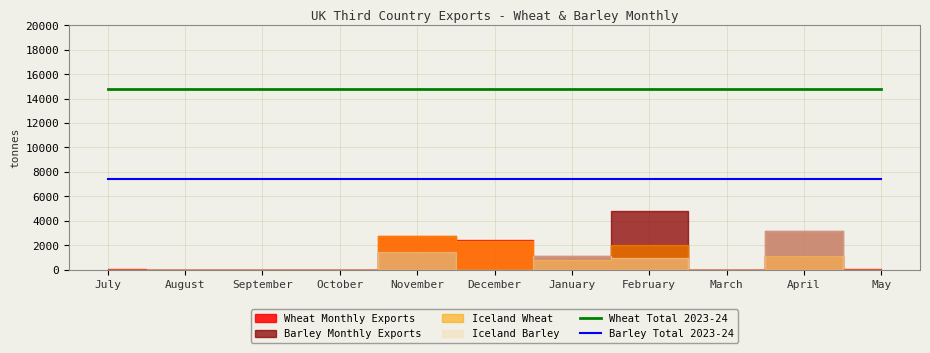

True or false: Barley Total 2023-24 has more than 0 interior local peaks.

False